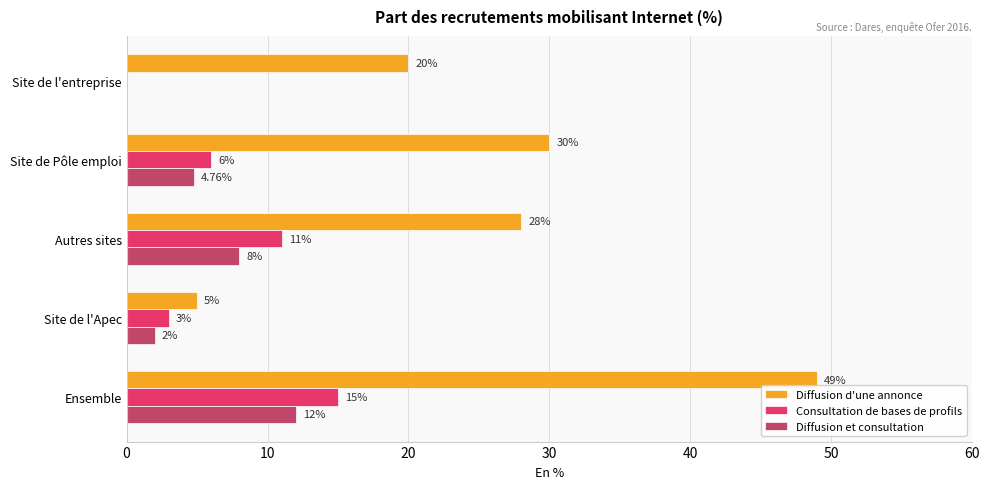

What is the total value across all series at Ensemble?

76.0